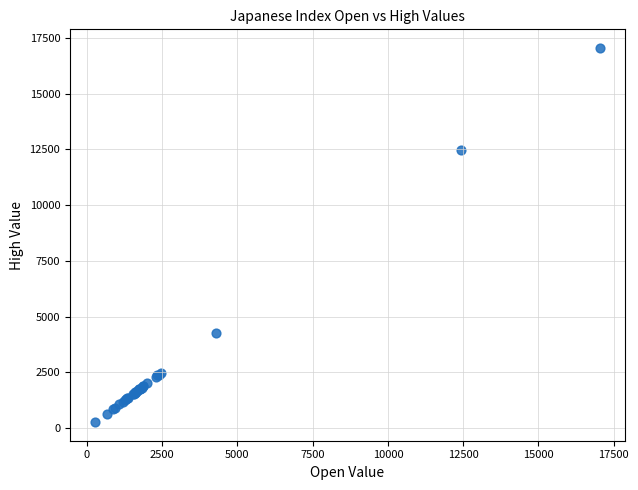

What Y value in the scatter plot is closest to 8660?

12457.5